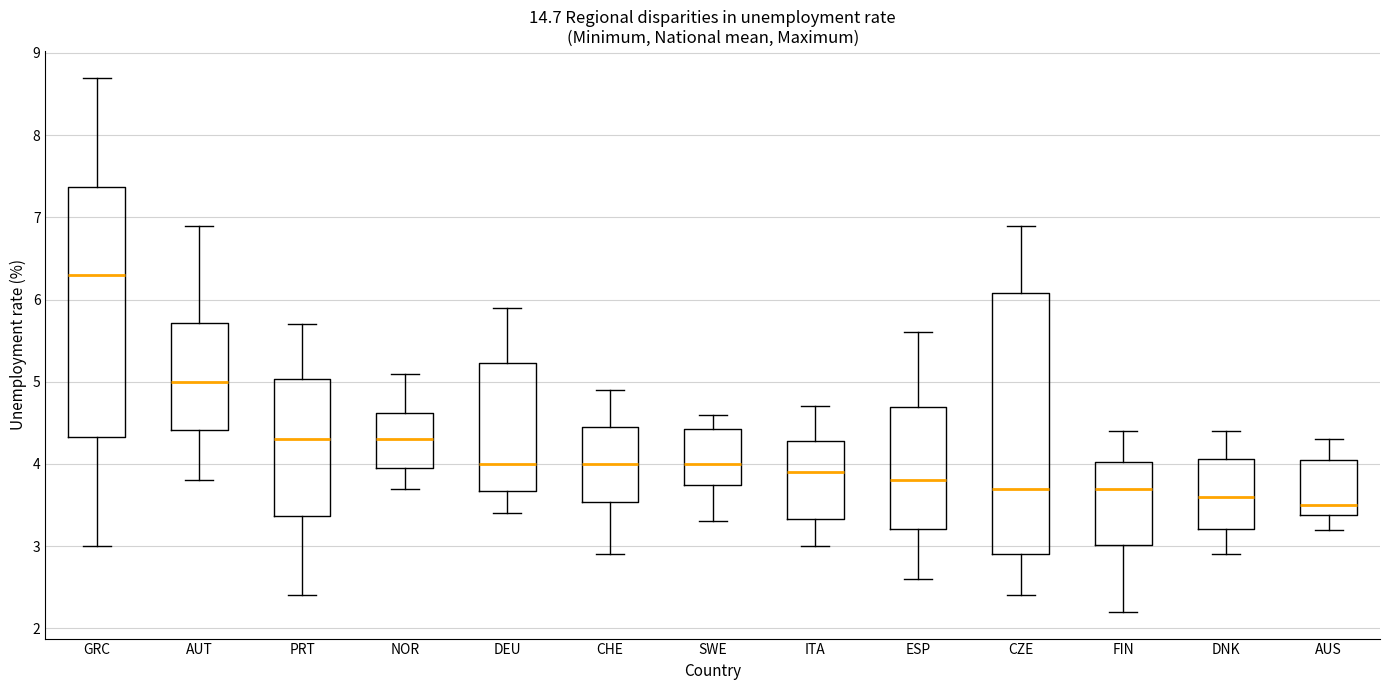

Reading left to right, read every box against the y-axis: the position of its median line, the range the box covers, and the ends of its whiskers. The values are not printed on the chart, so give them approximately, as read against the axis.

GRC: median 6.3, box 4.3 to 7.4, whiskers 3.0 to 8.7
AUT: median 5.0, box 4.4 to 5.7, whiskers 3.8 to 6.9
PRT: median 4.3, box 3.4 to 5.0, whiskers 2.4 to 5.7
NOR: median 4.3, box 4.0 to 4.6, whiskers 3.7 to 5.1
DEU: median 4.0, box 3.7 to 5.2, whiskers 3.4 to 5.9
CHE: median 4.0, box 3.5 to 4.4, whiskers 2.9 to 4.9
SWE: median 4.0, box 3.7 to 4.4, whiskers 3.3 to 4.6
ITA: median 3.9, box 3.3 to 4.3, whiskers 3.0 to 4.7
ESP: median 3.8, box 3.2 to 4.7, whiskers 2.6 to 5.6
CZE: median 3.7, box 2.9 to 6.1, whiskers 2.4 to 6.9
FIN: median 3.7, box 3.0 to 4.0, whiskers 2.2 to 4.4
DNK: median 3.6, box 3.2 to 4.1, whiskers 2.9 to 4.4
AUS: median 3.5, box 3.4 to 4.1, whiskers 3.2 to 4.3